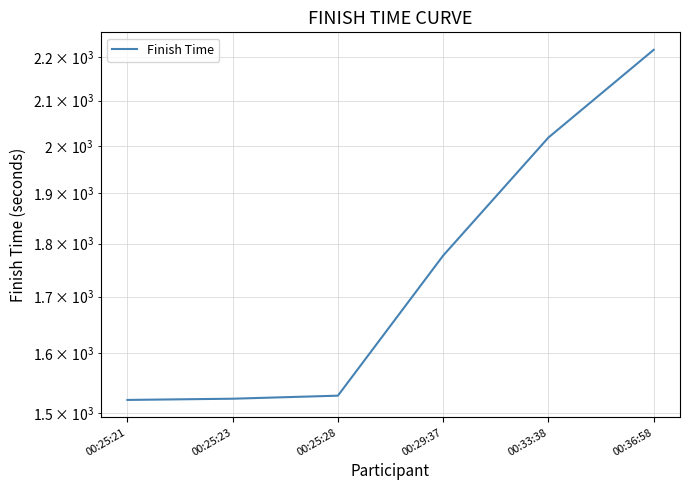

What is the sum of all values?

10585